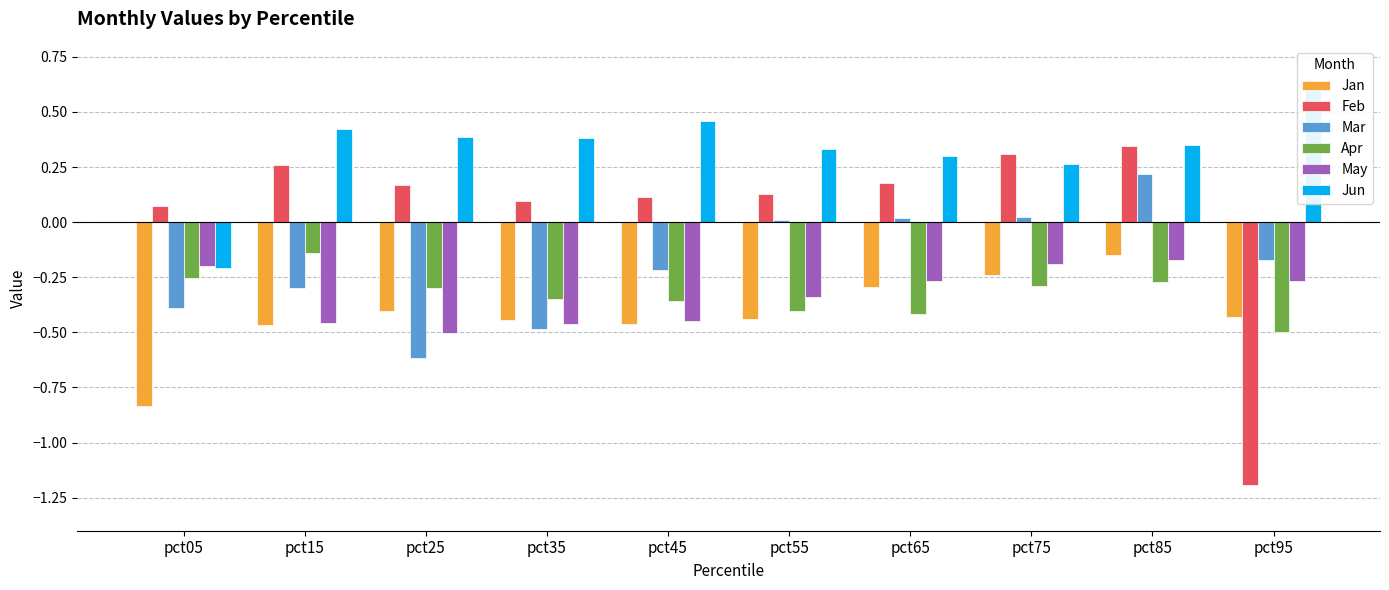

What is the minimum value for Apr?

-0.5